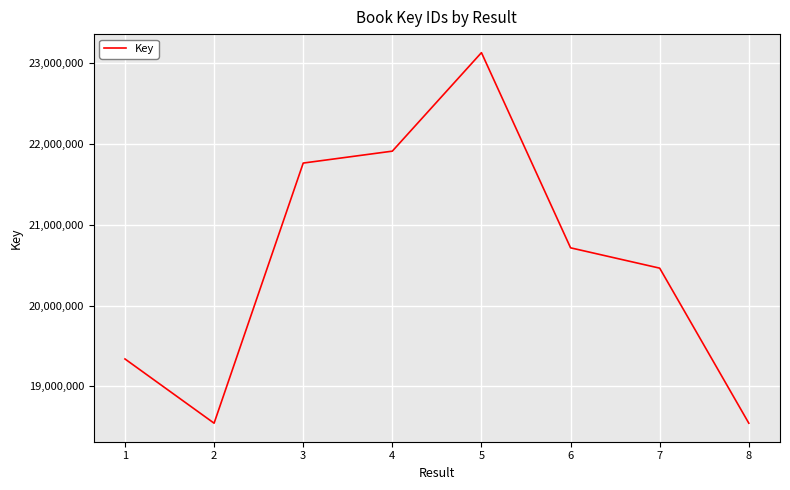

The value at 5 is 33995449. True or false?

False